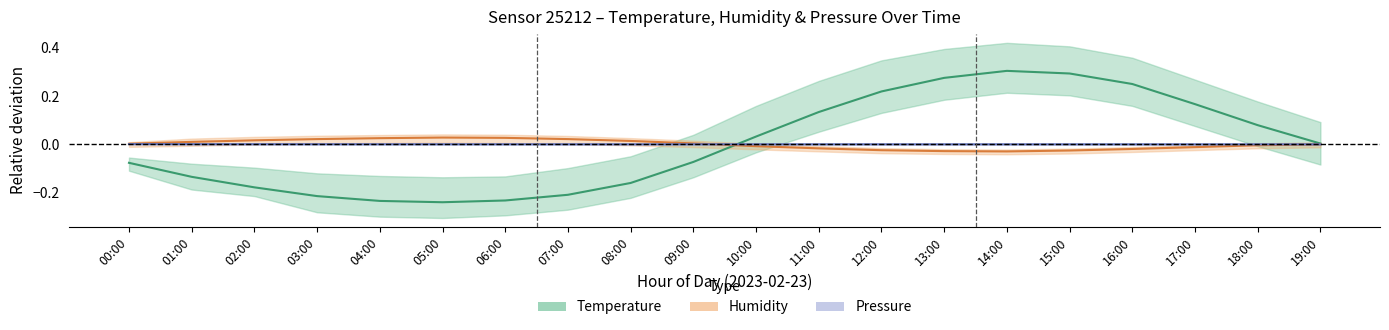

At which label does temperature first exceed 0?

10:00